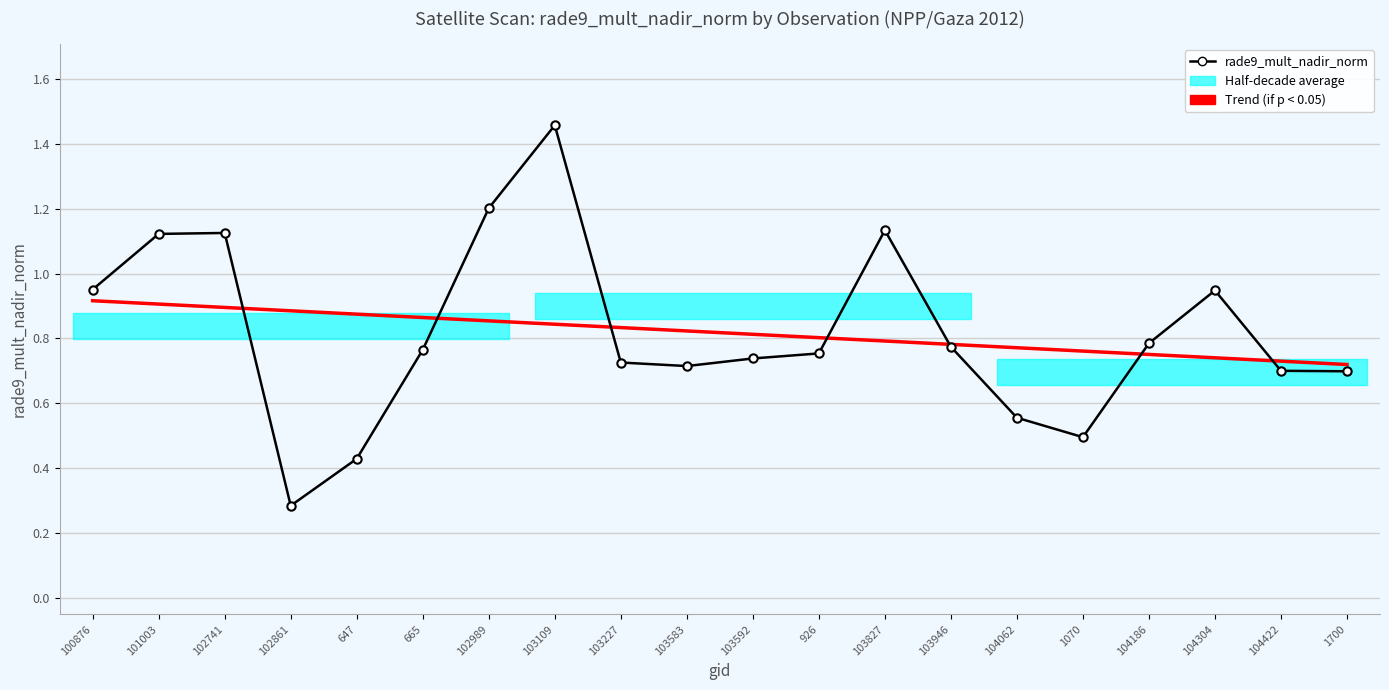

What is the difference between the maximum and second lowest values in the Trend (if p < 0.05) series?

0.2